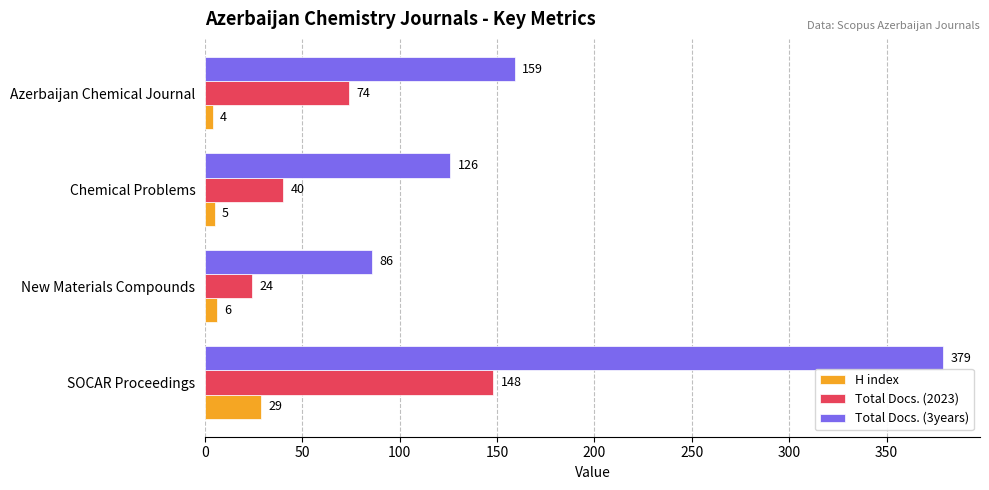

What is the spread (max minus min) of values at Chemical Problems?

121